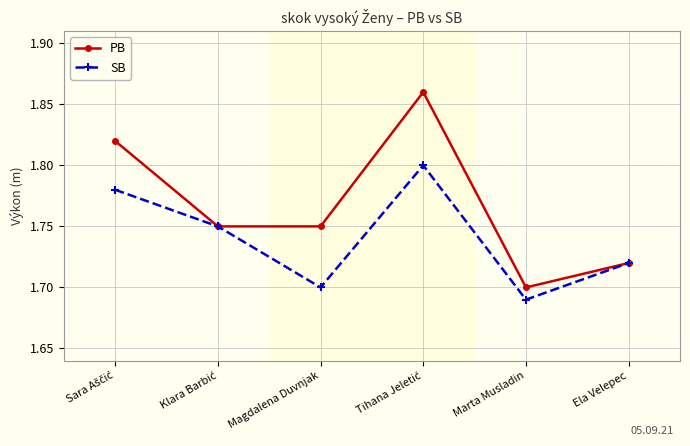

Does the chart display data point markers on the line(s)?

Yes